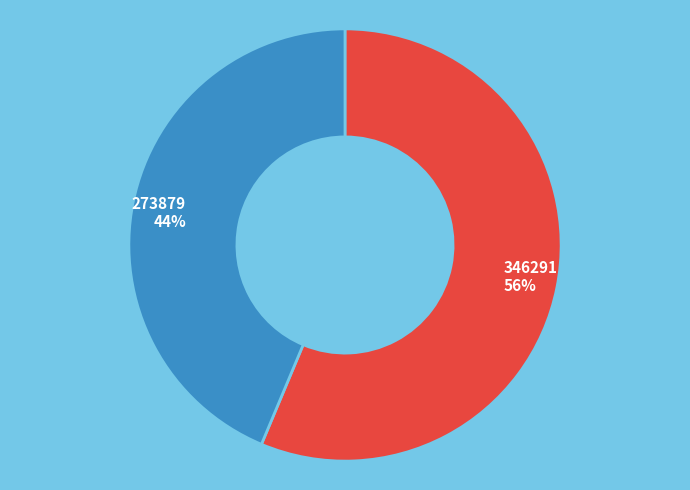

Count the number of slices in the pie.

2